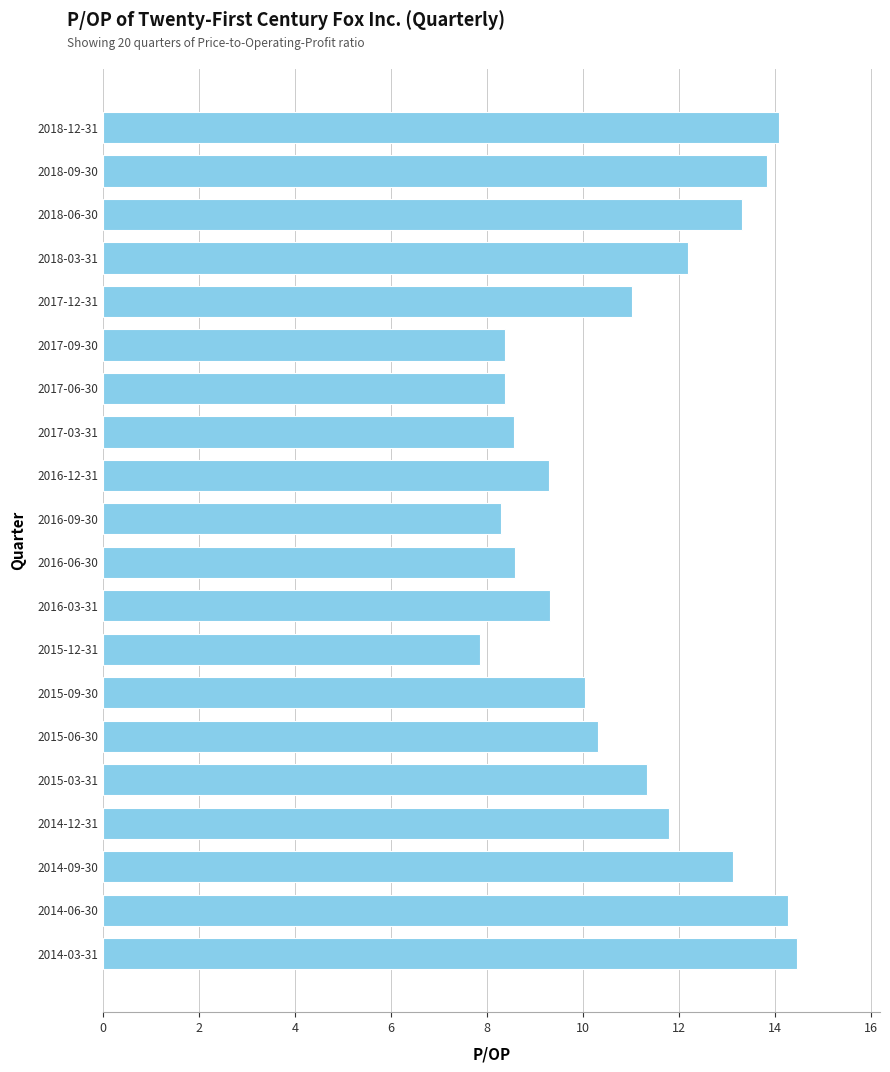

What is the difference between the second highest and minimum values?

6.4